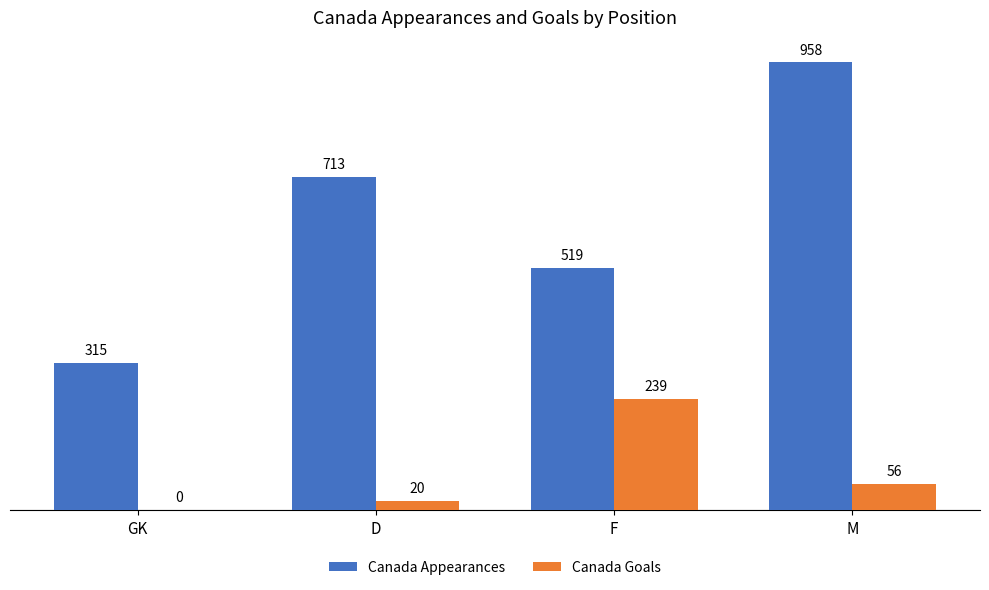

What is the highest value of the Canada Goals series?

239